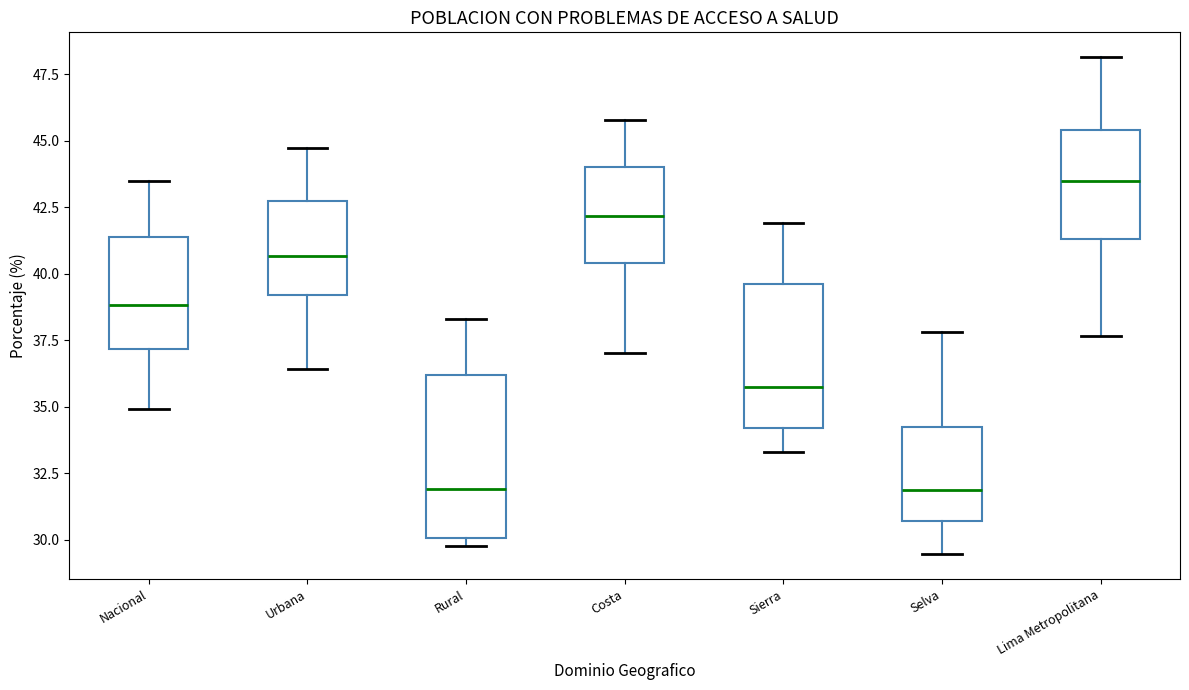

Where is the lower edge of the box for Rural on the y-axis? The values are not printed on the chart, so give them approximately, as read against the axis.

30.0